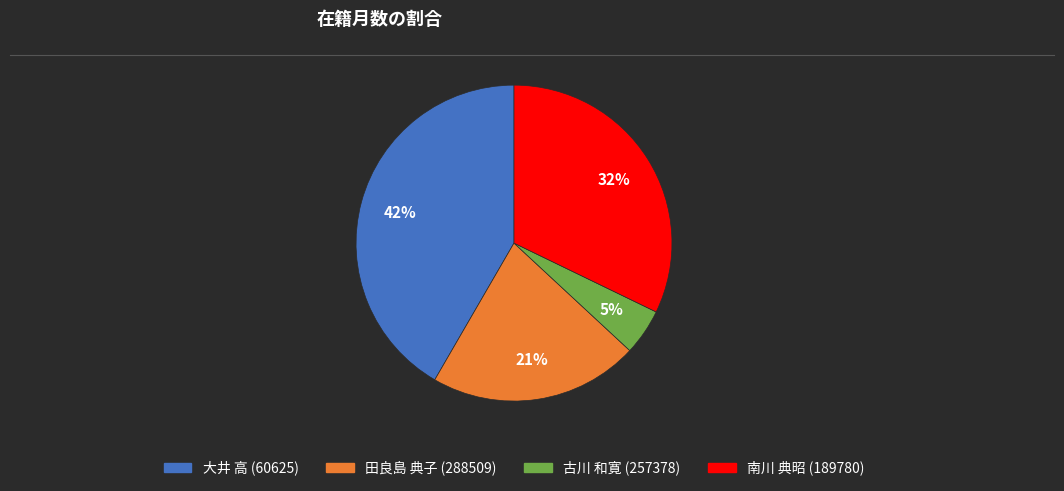

How many segments does this pie chart have?

4